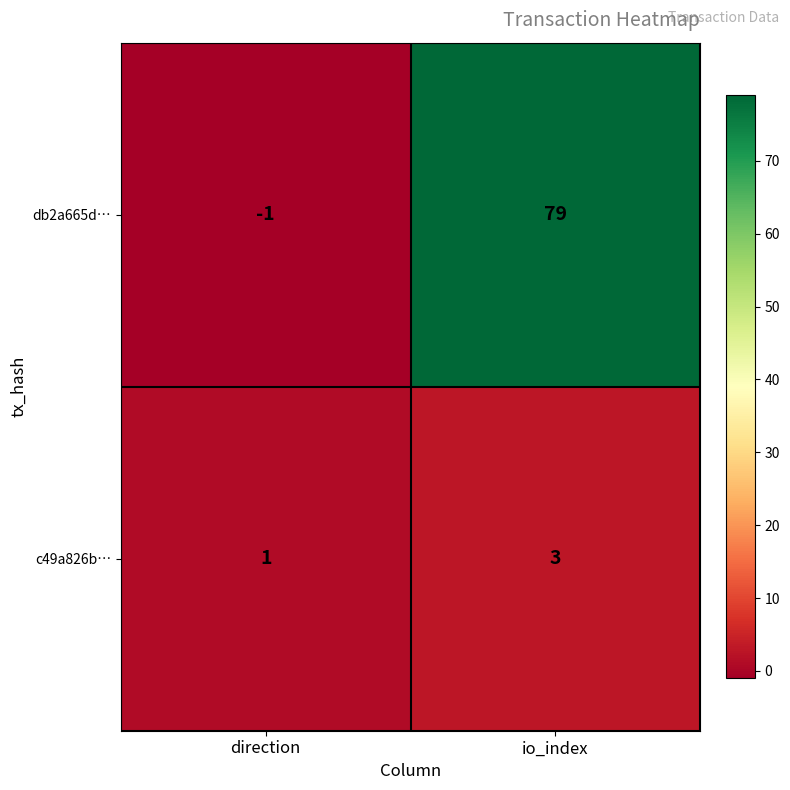

Reading left to right, what are all the values shown in this chart?

db2a665d…: -1	79
c49a826b…: 1	3